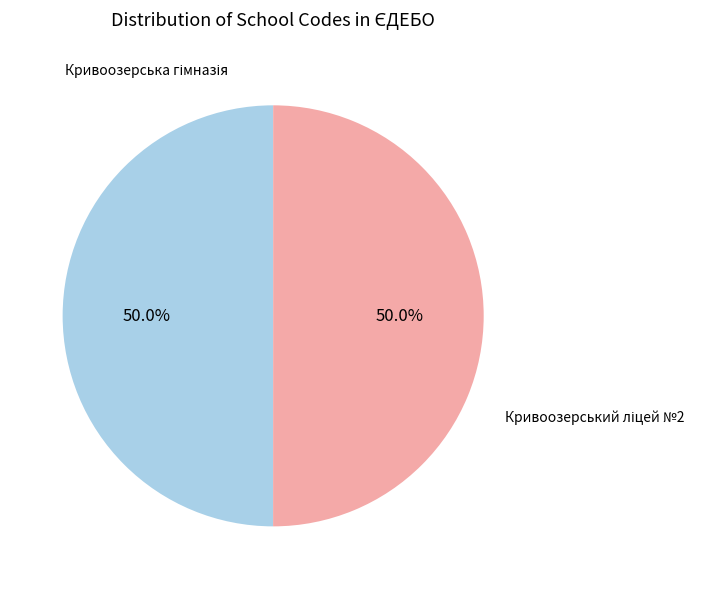

Which category accounts for the majority?

Кривоозерський ліцей №2